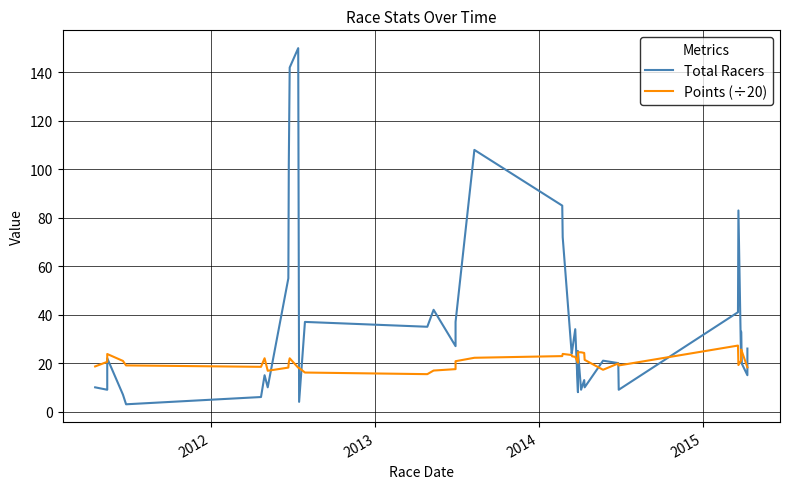

How many lines are shown in the chart?

2